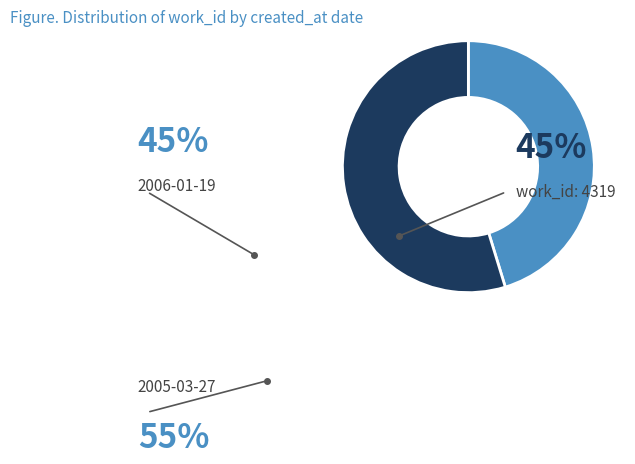

How many slices are in this pie chart?

2